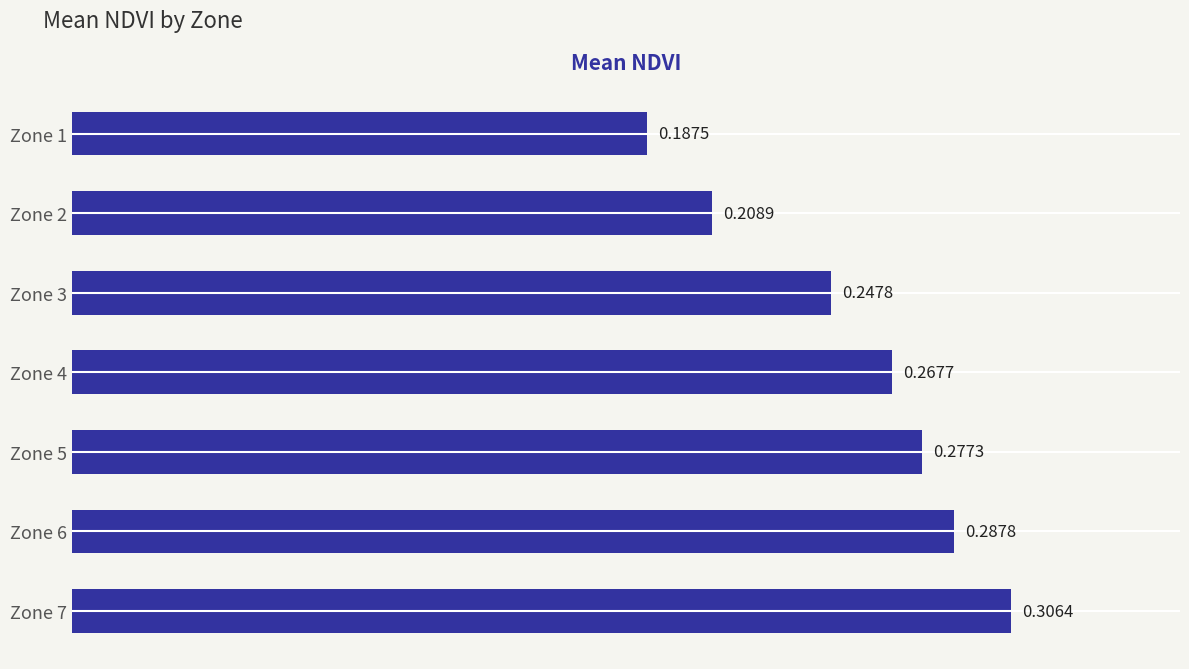

List the labels in order of value, largest first.

Zone 7, Zone 6, Zone 5, Zone 4, Zone 3, Zone 2, Zone 1